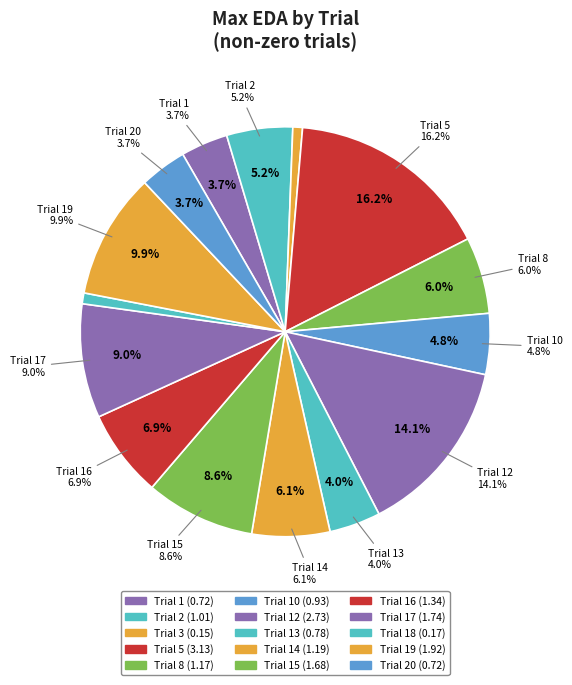

To the nearest percent, what is the difference between the Trial 13 and Trial 15 slice percentages?

5%